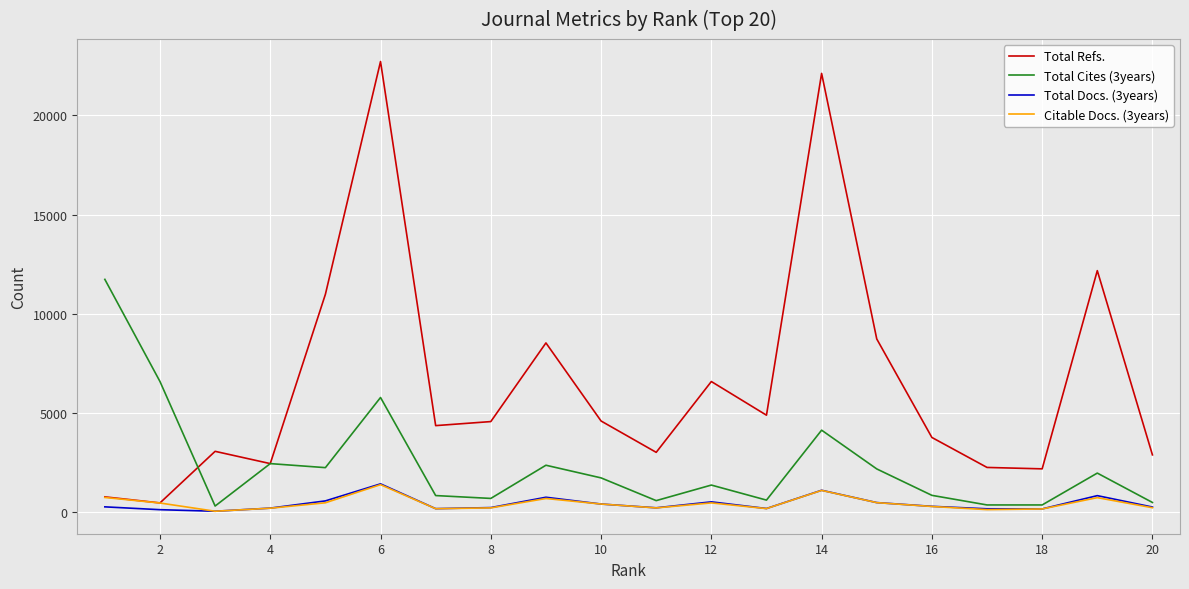

True or false: Total Refs. and Total Docs. (3years) intersect in this chart.

False